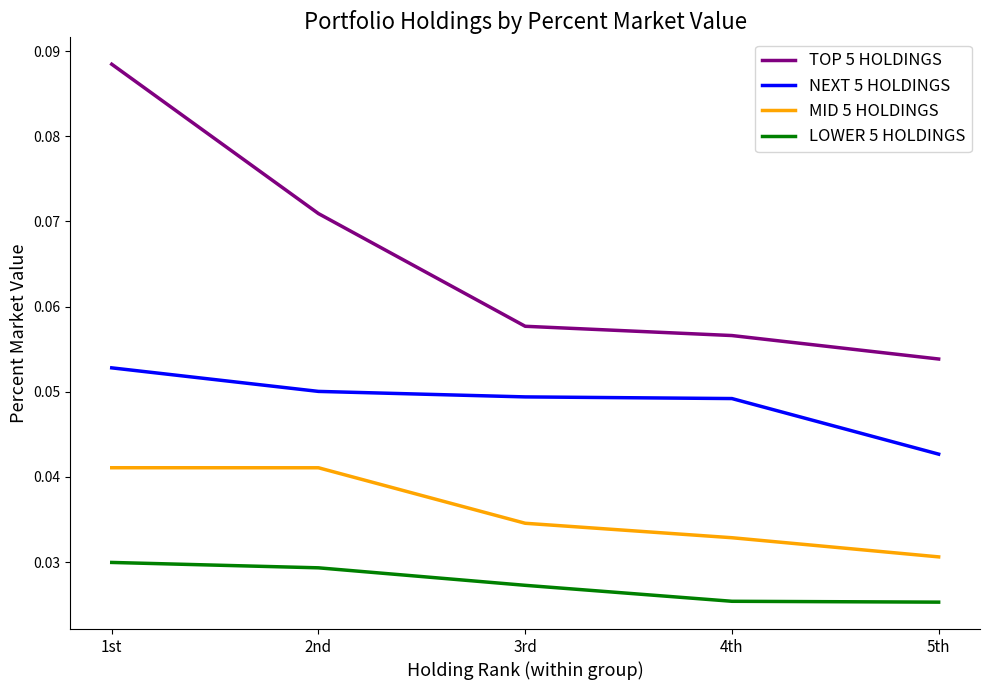

True or false: TOP 5 HOLDINGS and NEXT 5 HOLDINGS cross at least once.

False